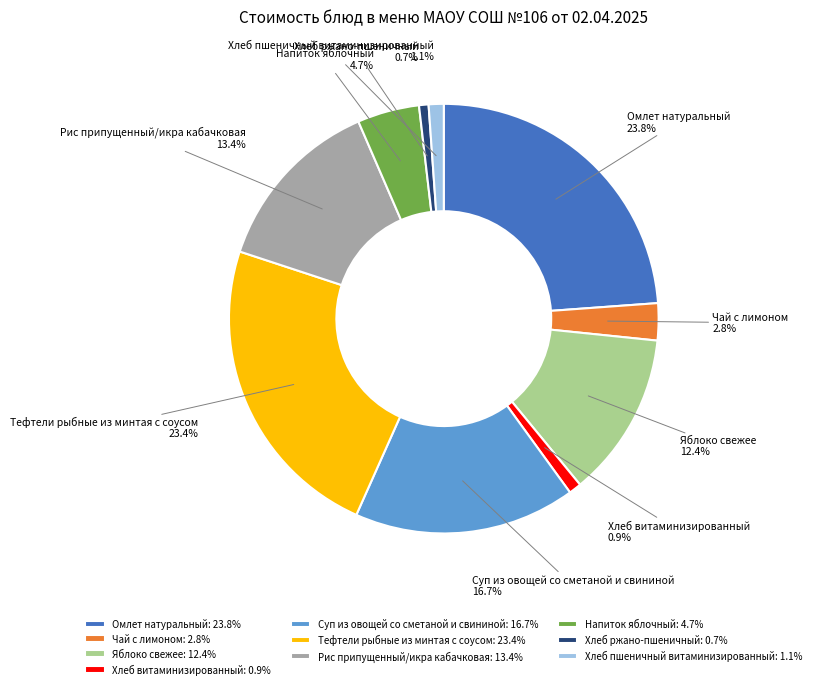

True or false: Хлеб ржано-пшеничный accounts for 1% of the total.

True